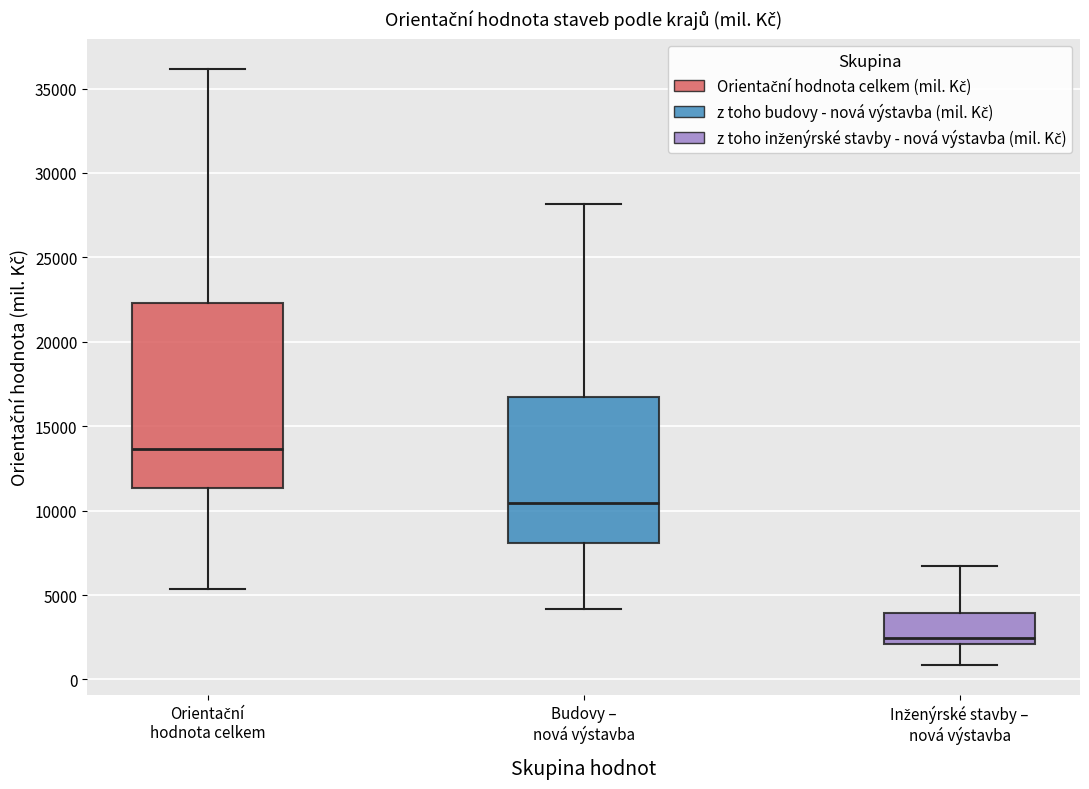

Comparing the boxes themselves (not the whiskers), which one is the tallest?

Orientační hodnota celkem